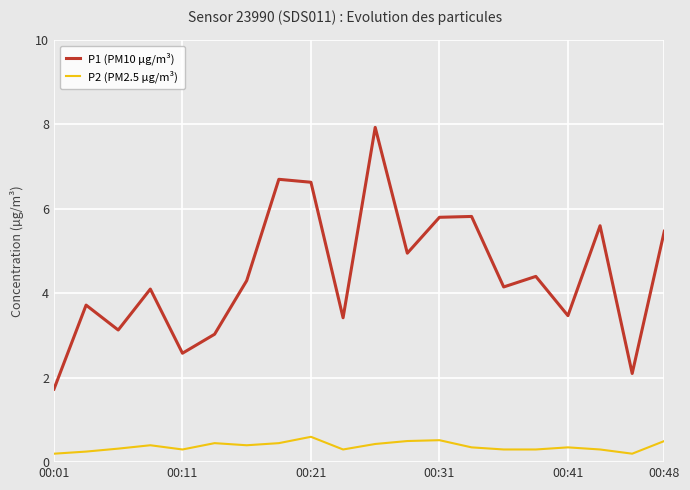

What is the maximum value for P1 (PM10 µg/m³)?

7.9